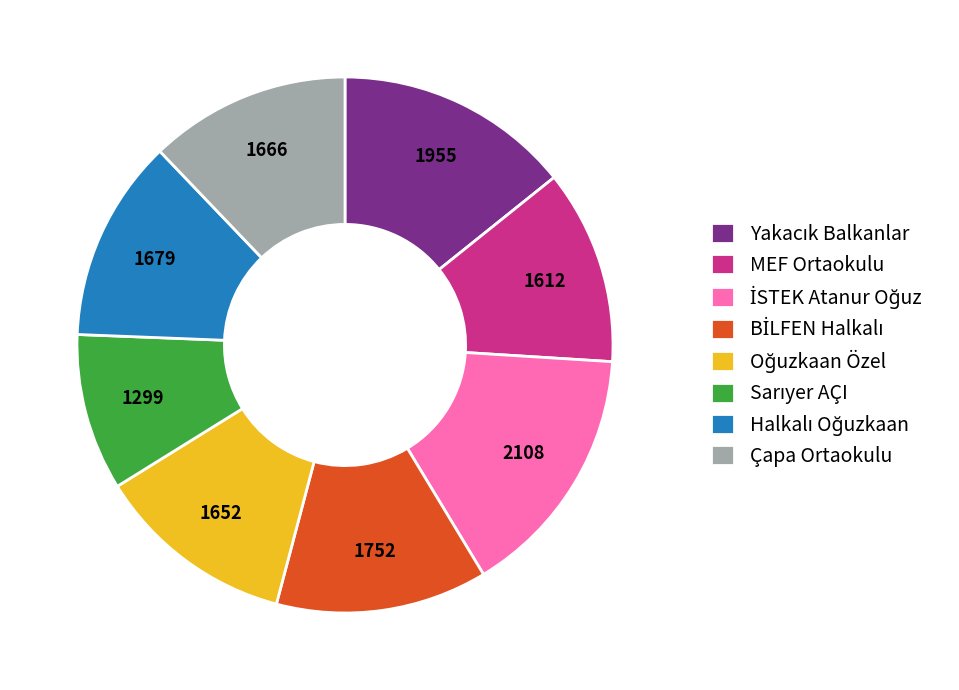

The MEF Ortaokulu slice represents 12% of the pie. True or false?

True